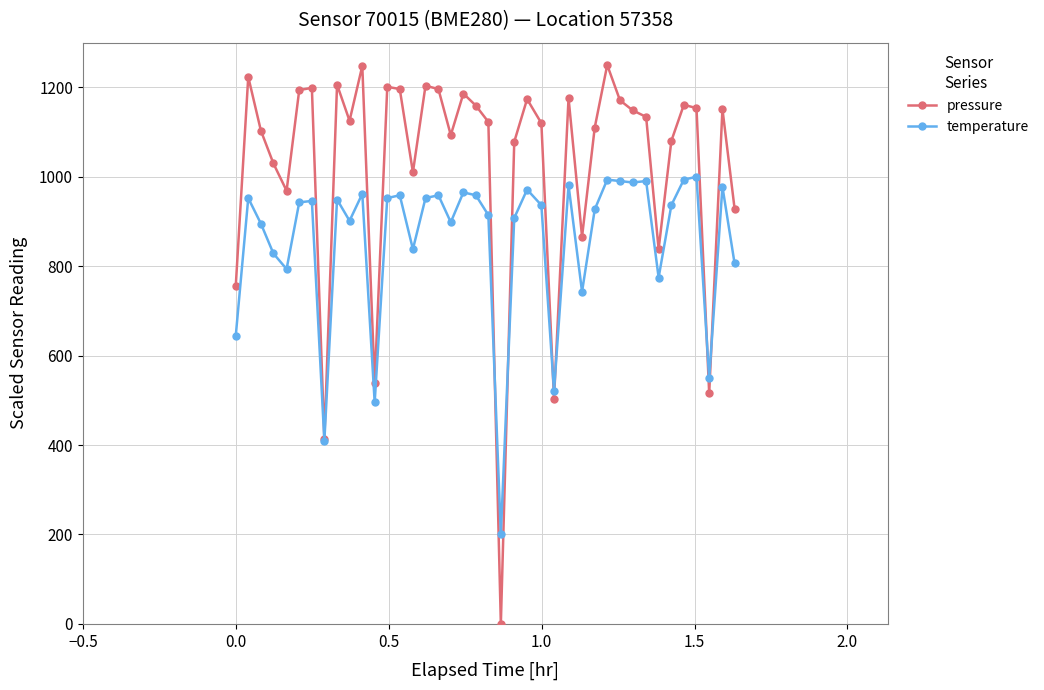

Which series has the largest total across all categories?

pressure